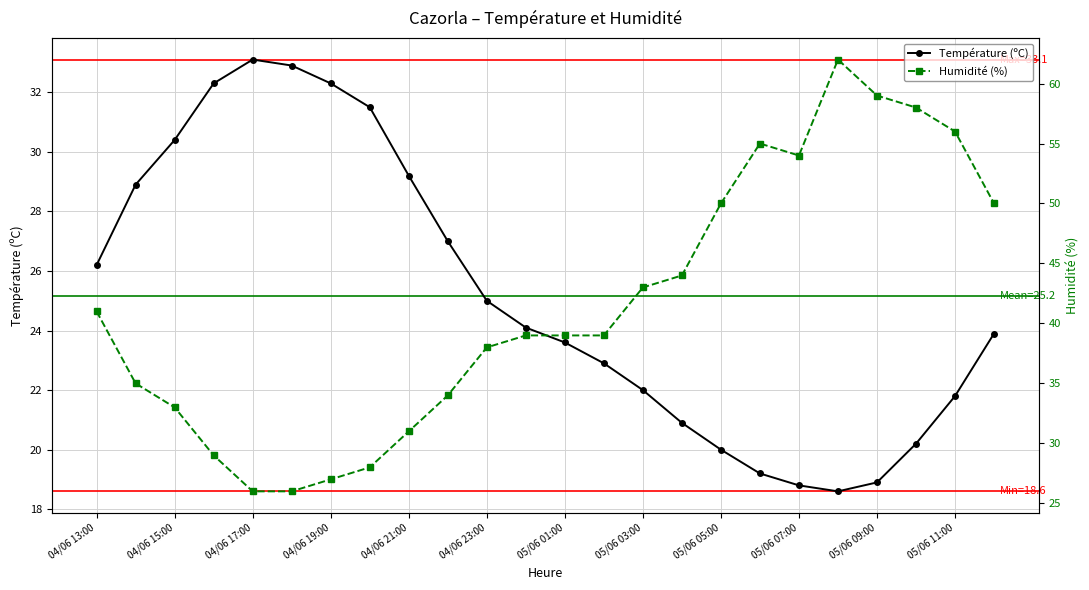

The value of Température (ºC) at 05/06 07:00 is 13.0. True or false?

False